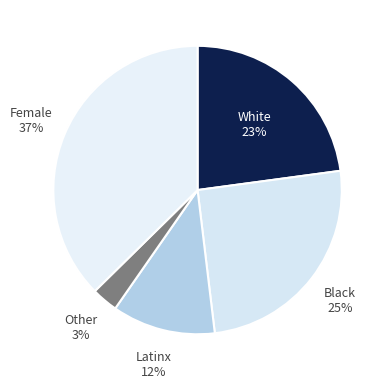

To the nearest percent, what is the combined percentage of Other and Black?

28%